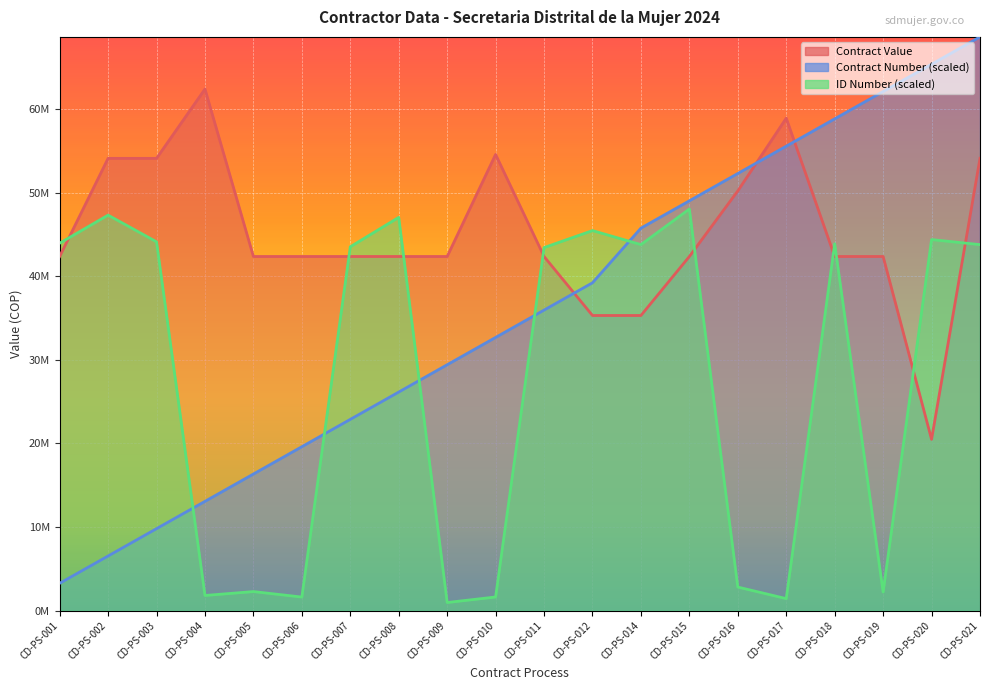

Which series has the largest total across all categories?

Contract Value